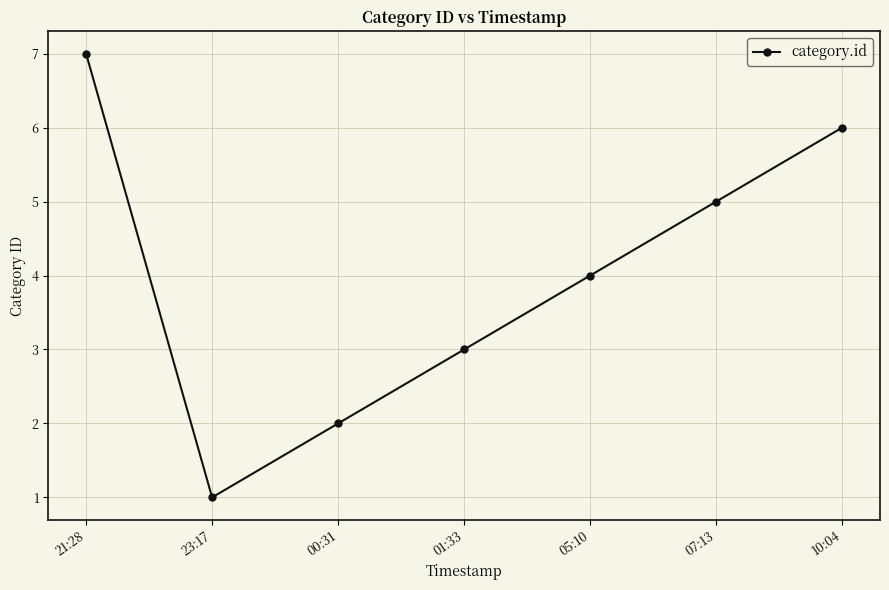

What position from the right is 01:33?

4